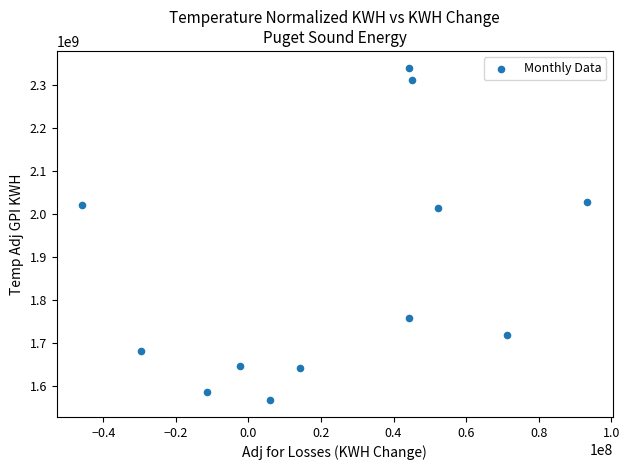

What is the range of Y values (max minus min)?

775754163.4